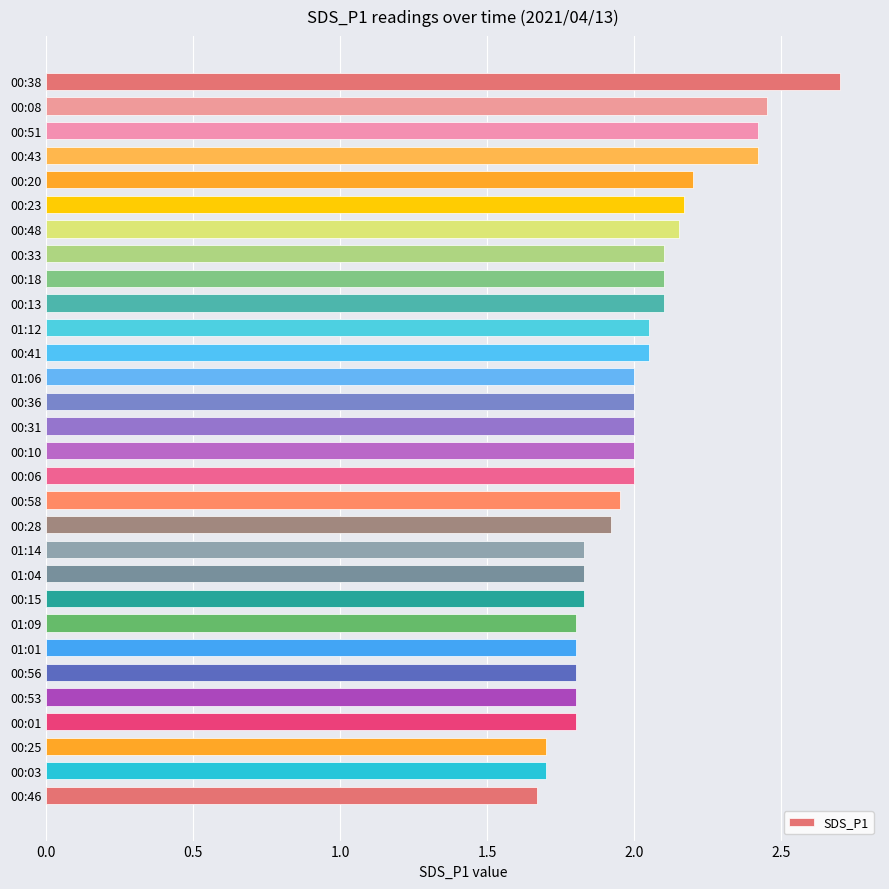

Which has a higher value, 01:01 or 00:48?

00:48